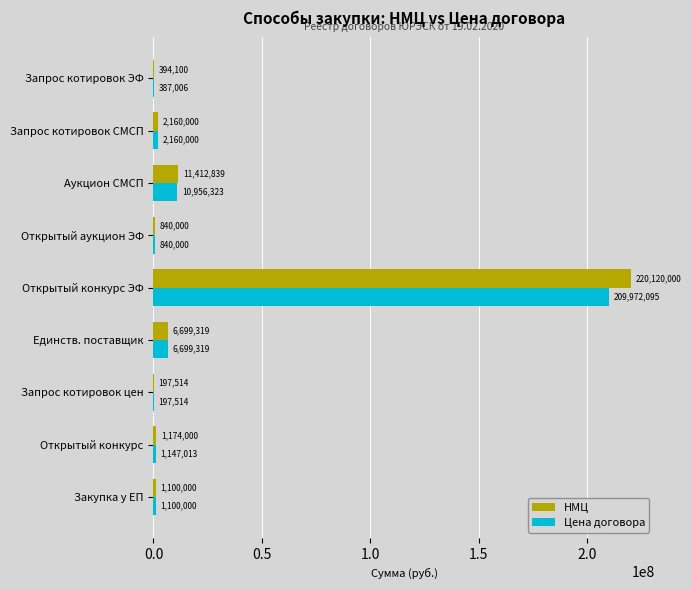

Which series changed the most between Аукцион СМСП and Запрос котировок ЭФ?

НМЦ